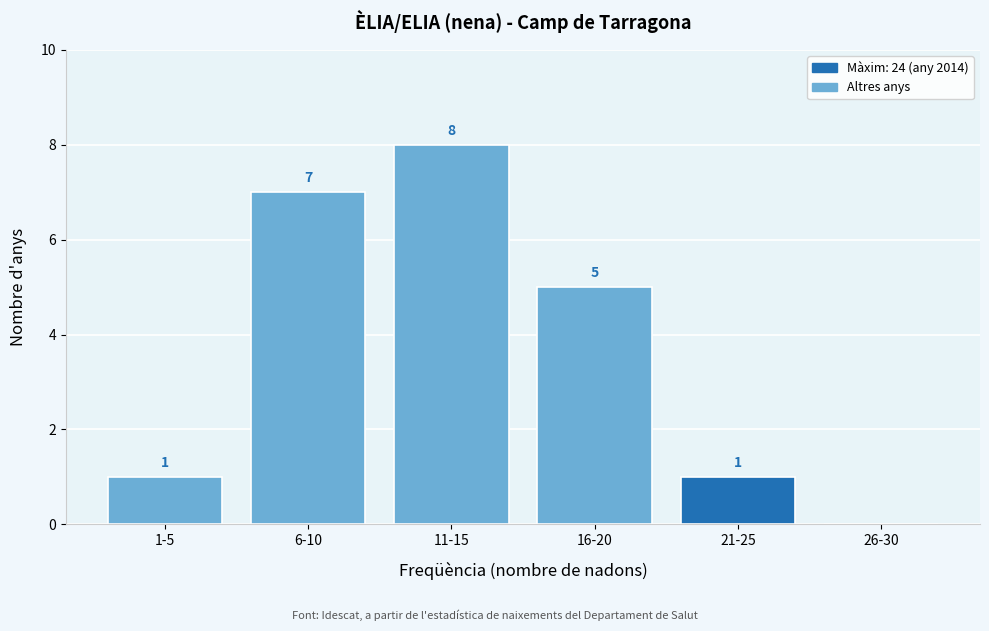

Reading left to right, list all the values displayed in this chart.

1-5=1	6-10=7	11-15=8	16-20=5	21-25=1	26-30=0